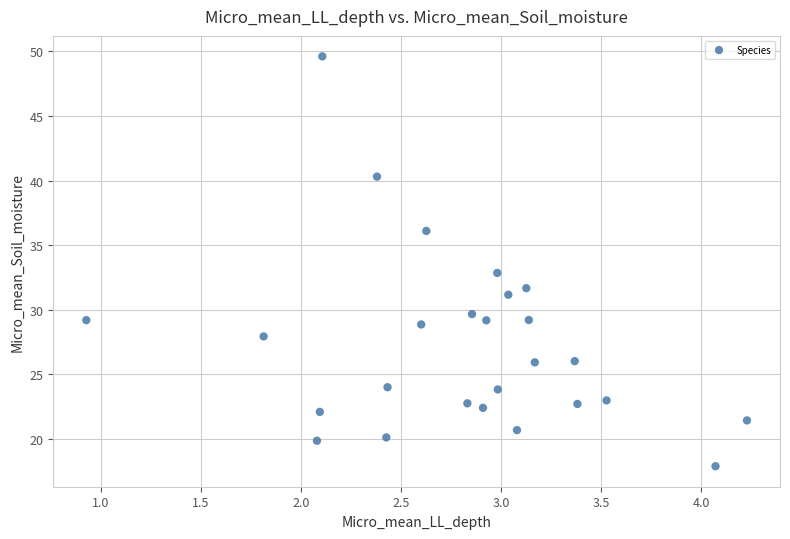

What is the range of Y values (max minus min)?

31.7